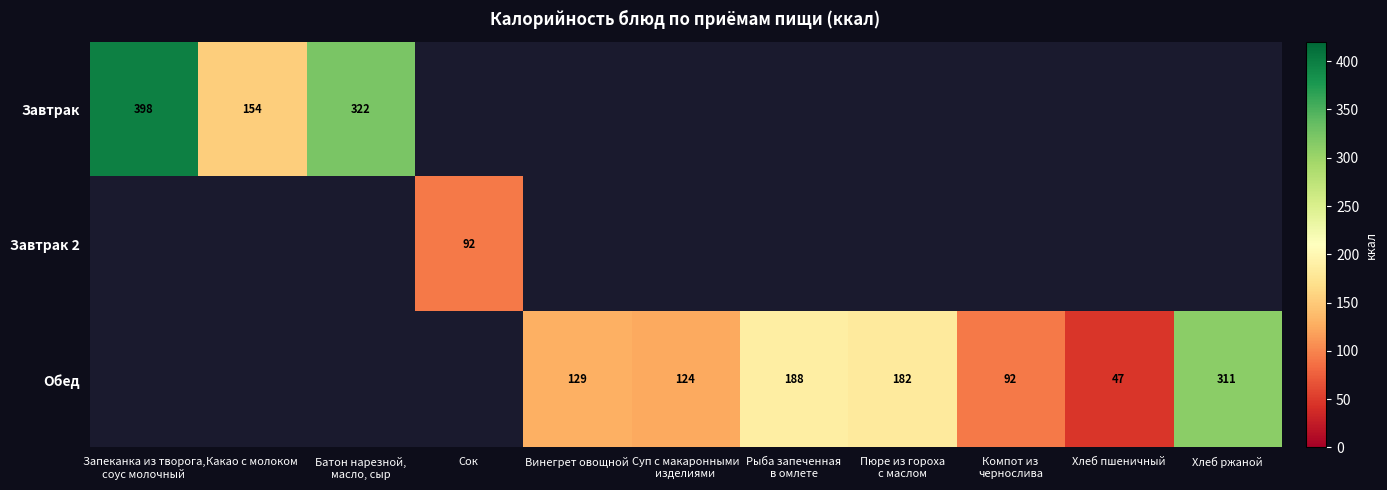

The value of Завтрак at Какао с молоком is 270.7. True or false?

False